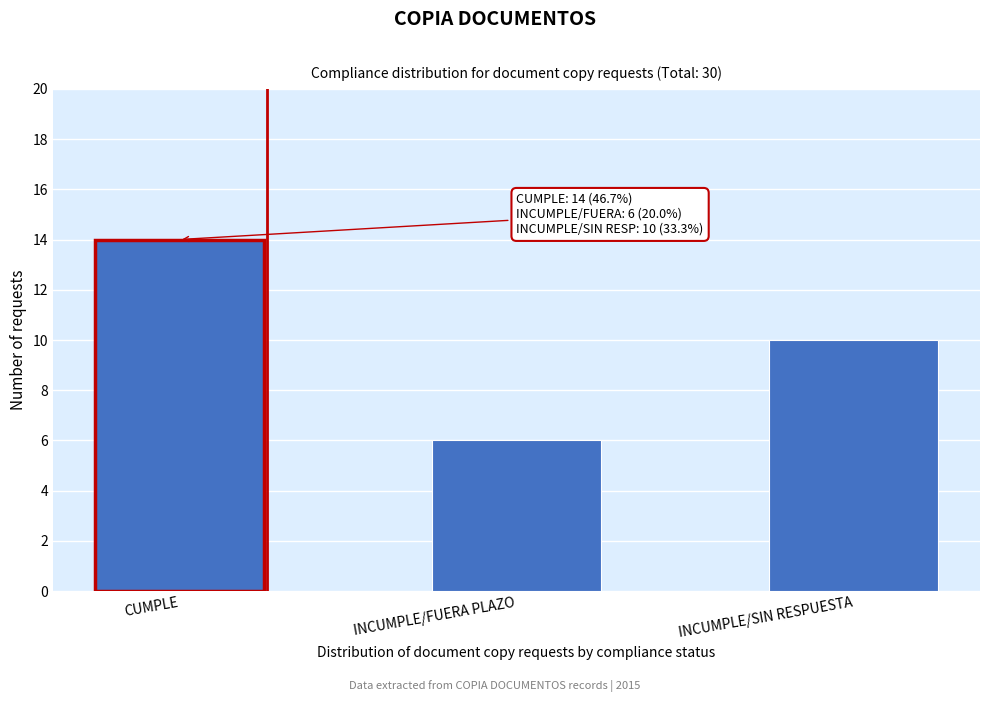

Reading left to right, what are all the values shown in this chart?

14	6	10